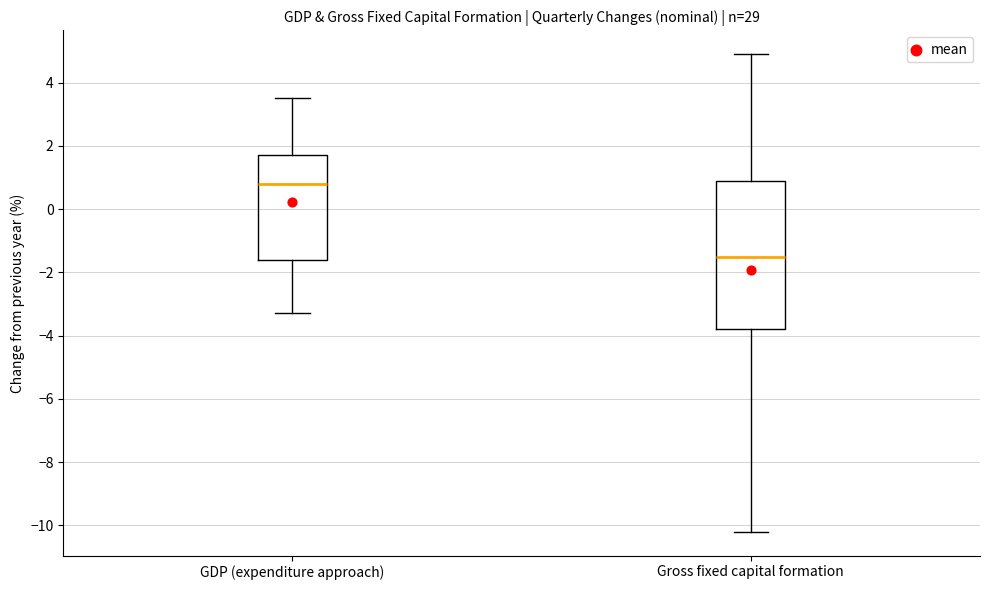

Which box is the tallest, from its lower edge to its upper edge?

Gross fixed capital formation